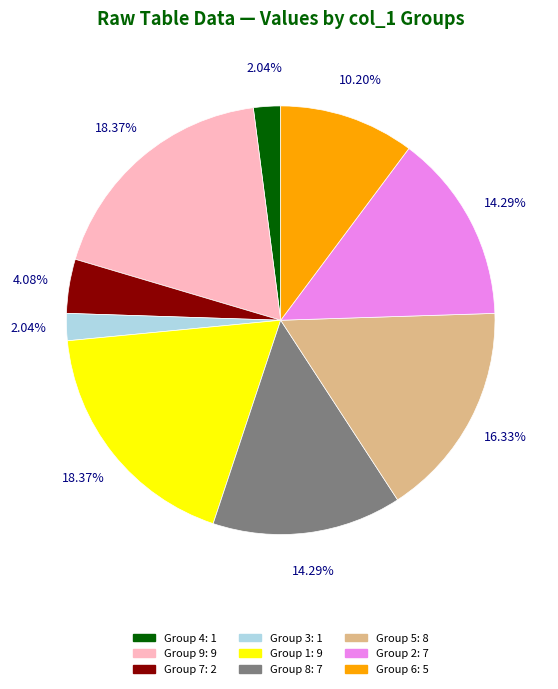

Does any single category account for the majority?

No